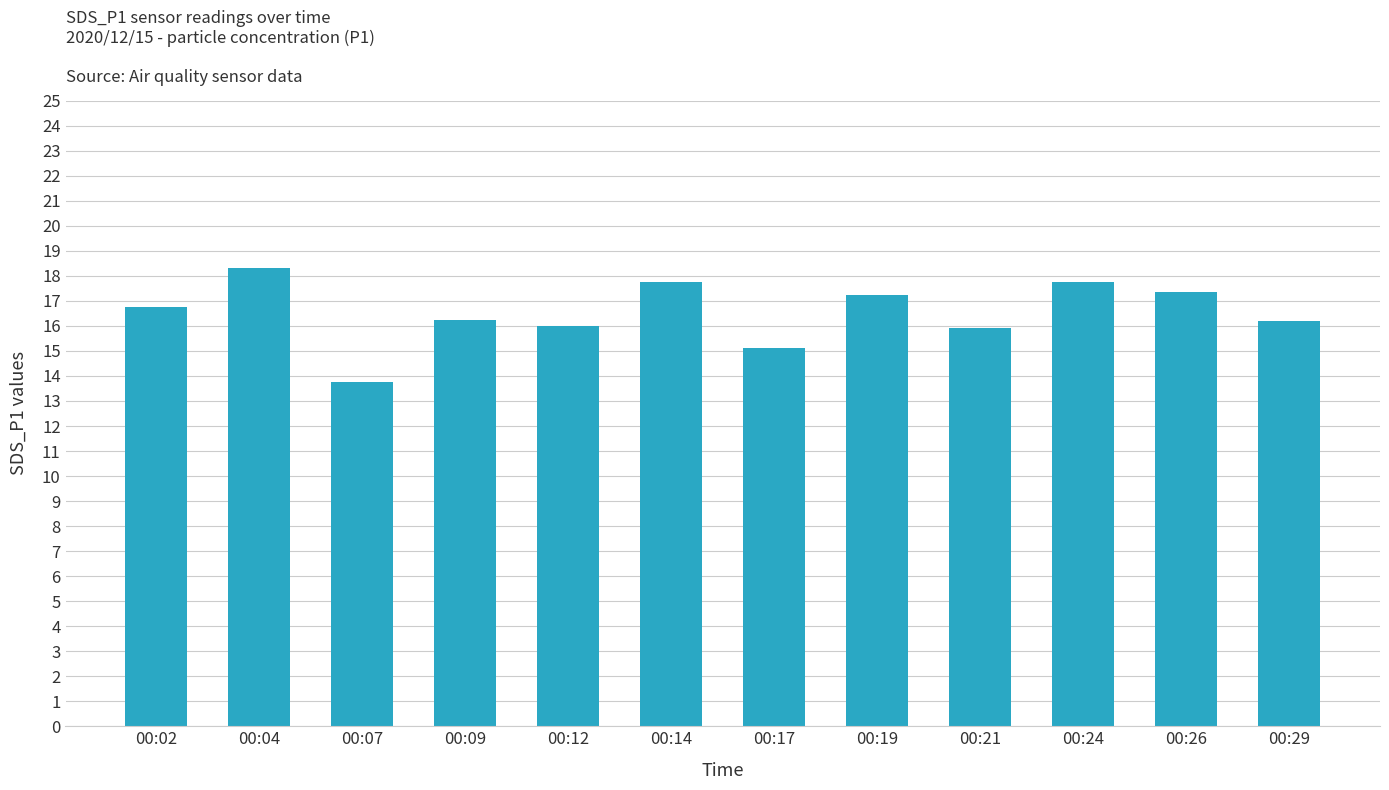

What is the average value?

16.5